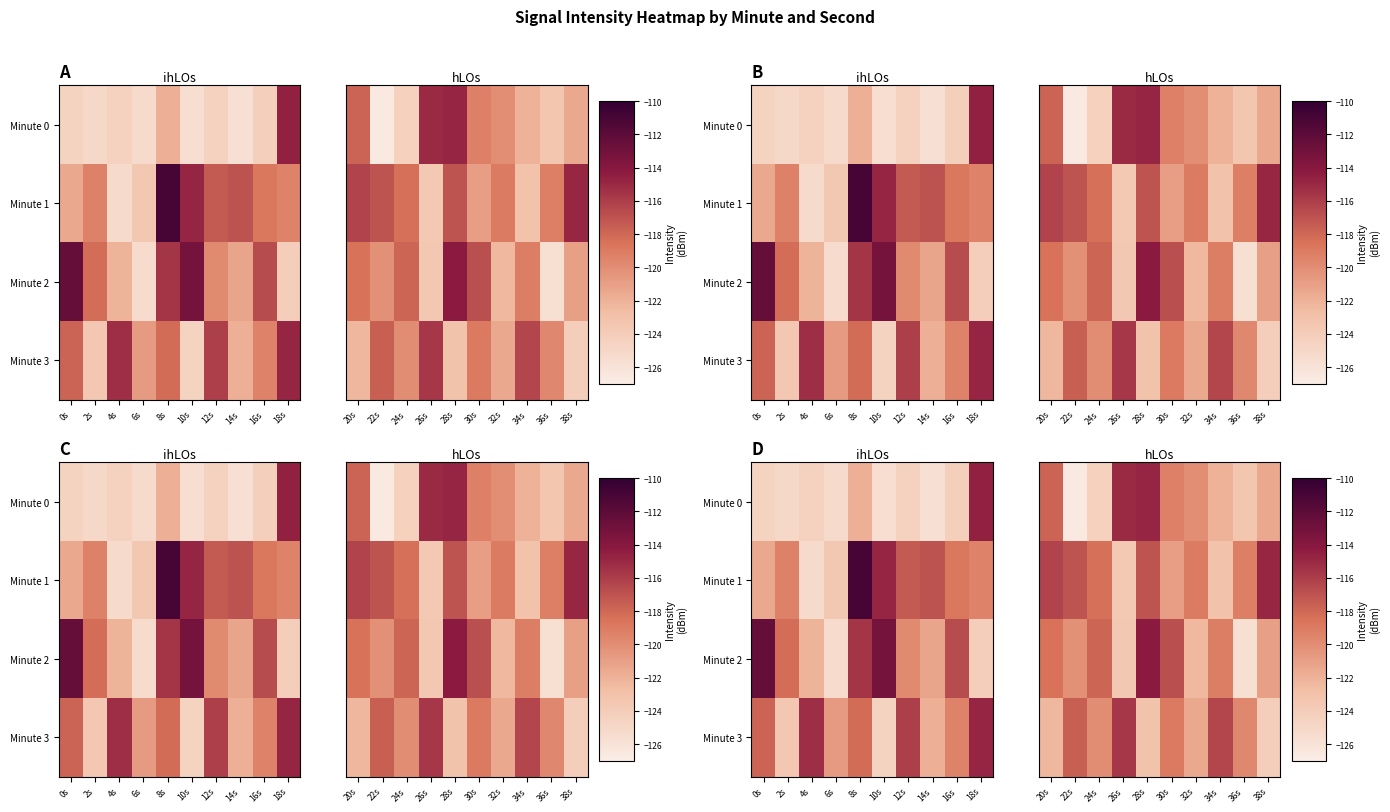

Is the value of 3 at 7 greater than the value of 2 at 18?

Yes